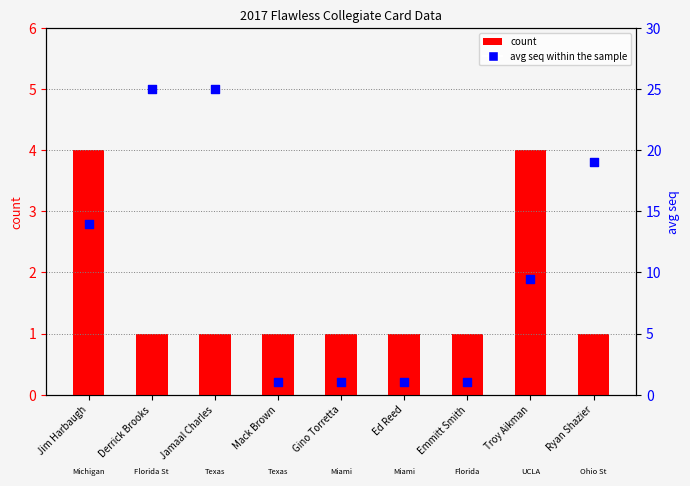

What is the total value across all series at Ed Reed?

2.0